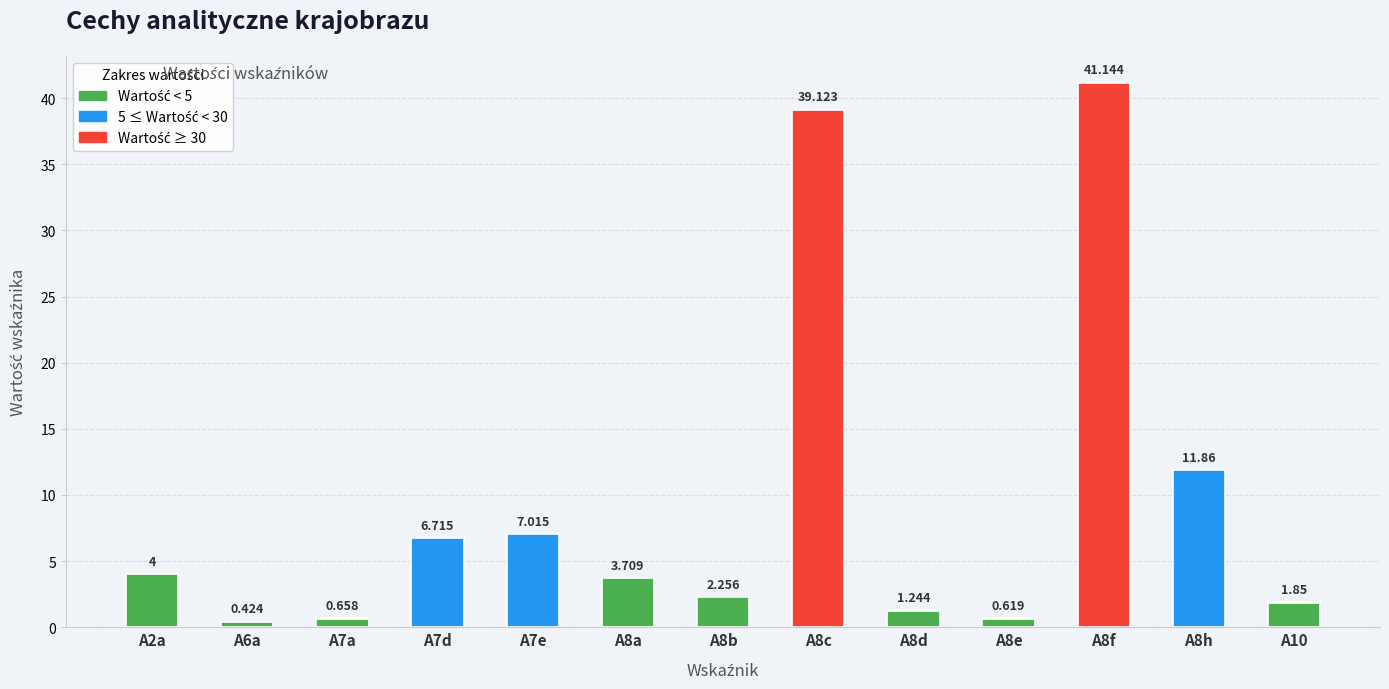

Is it true that the value at A6a is 0.4?

True